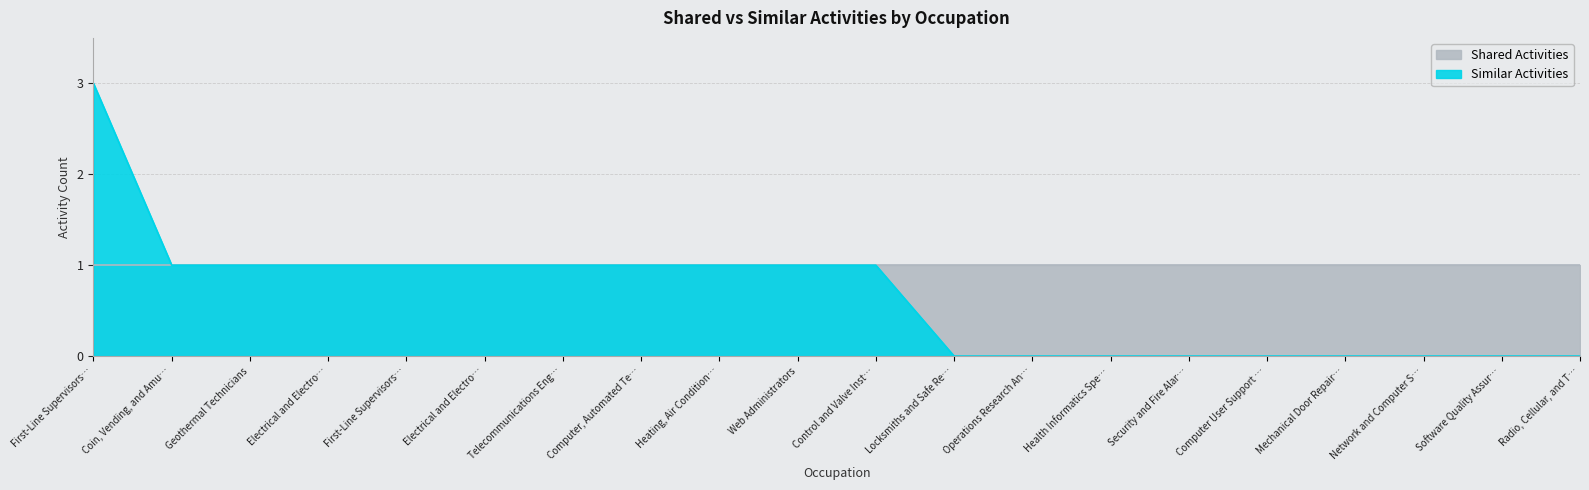

What is the label of the 10th point from the right?

Control and Valve Inst…